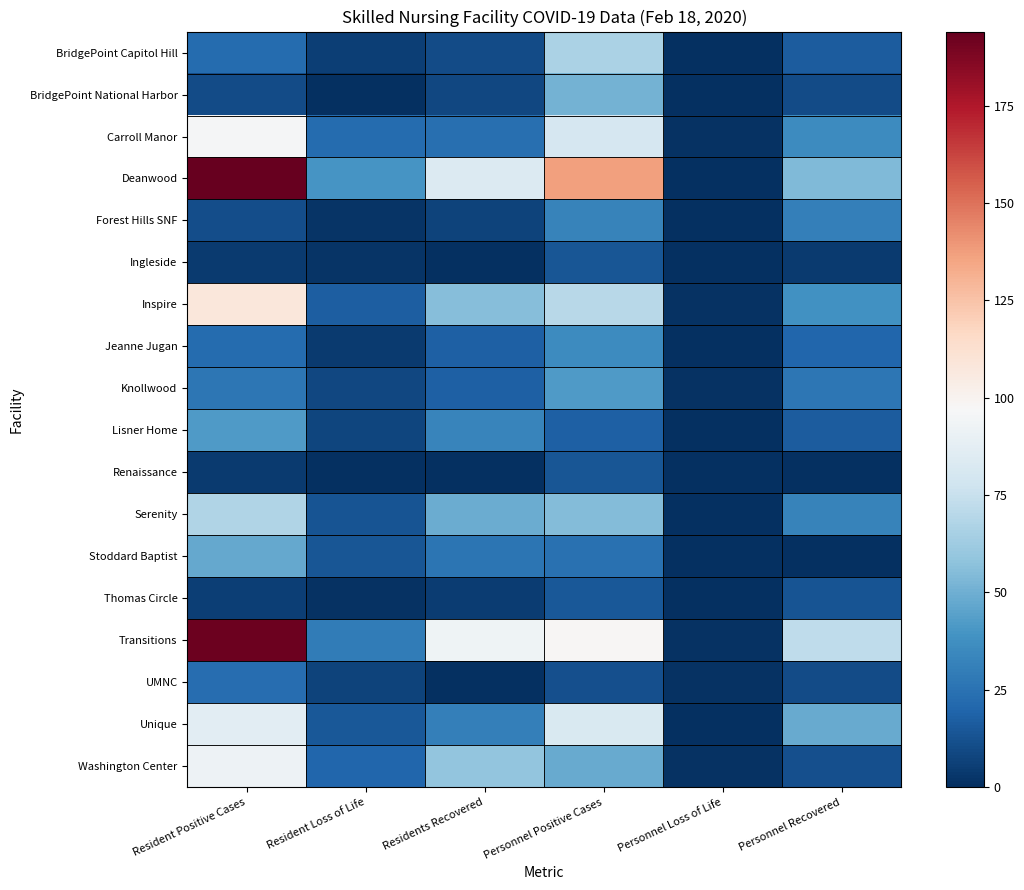

Between Resident Loss of Life and Personnel Recovered, which series saw the biggest shift?

Transitions